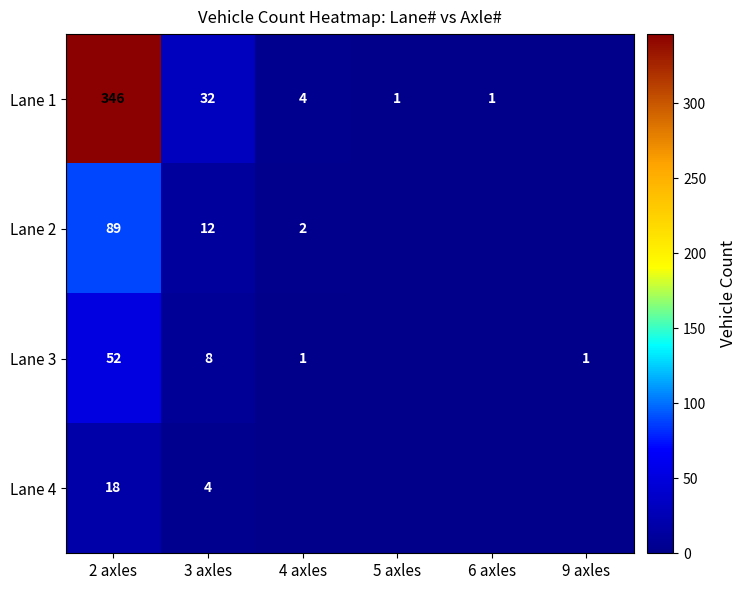

Is it true that Lane 4 equals 4 at 3 axles?

True